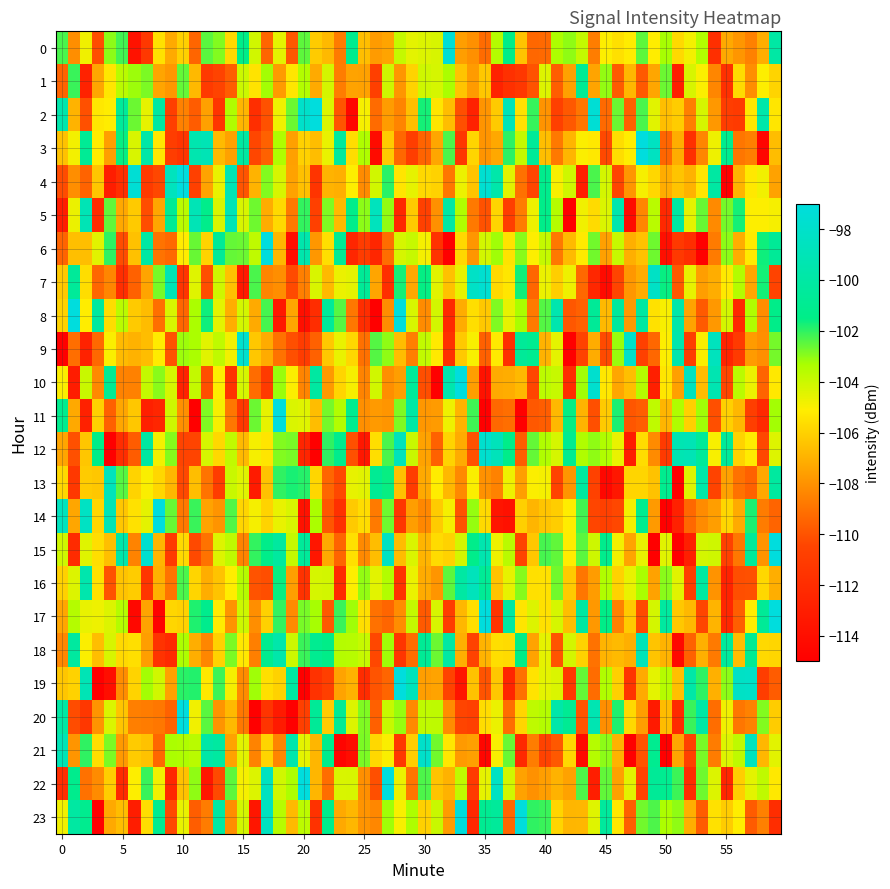

What is the average value of the 0 series?

-104.1